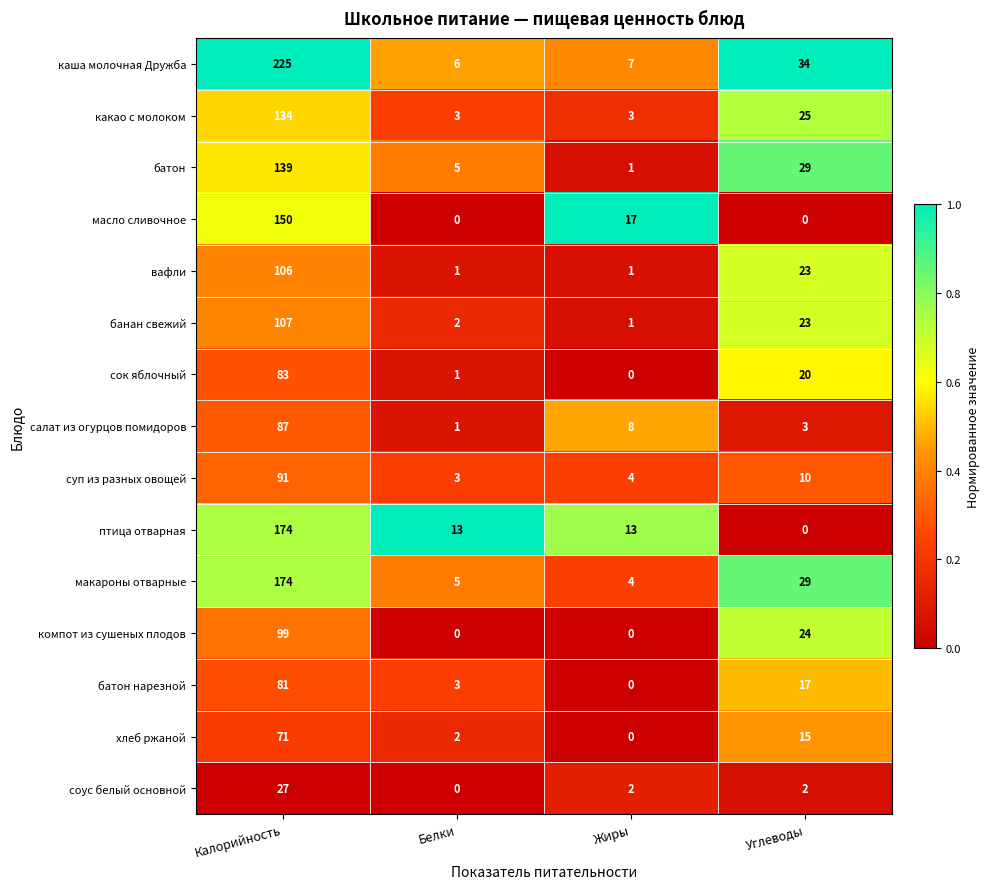

Where does the какао с молоком series first go above 25?

Калорийность